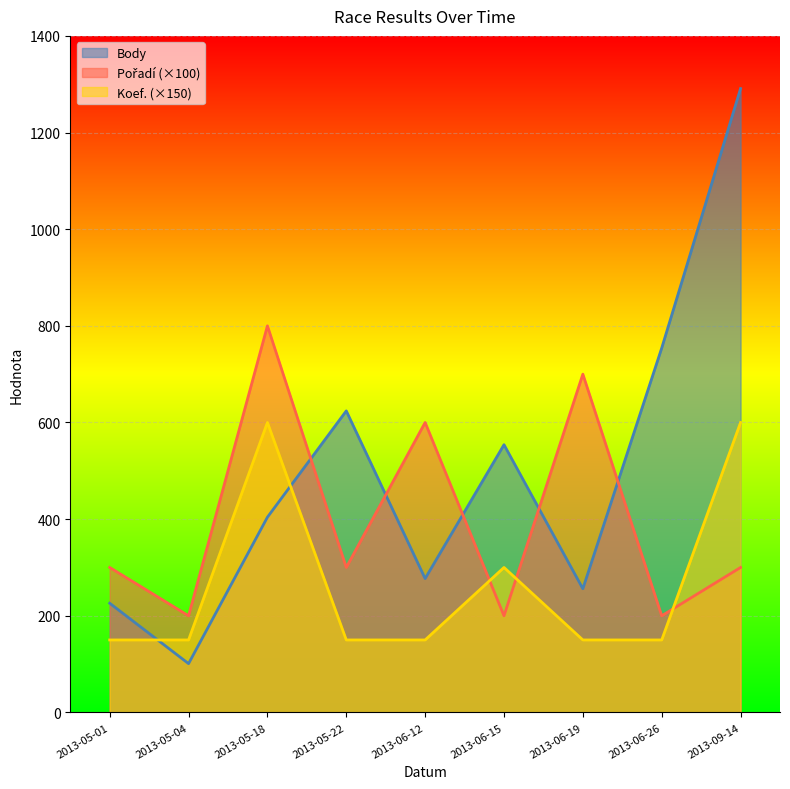

The value of Body at 2013-06-19 is 256. True or false?

True